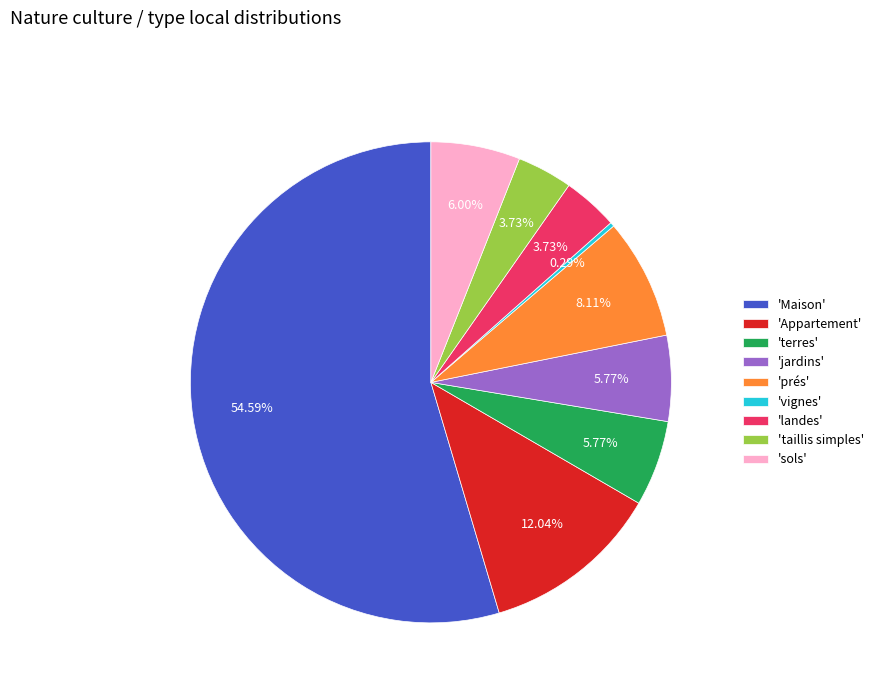

Is the sum of 'sols' and 'Appartement' greater than half?

No